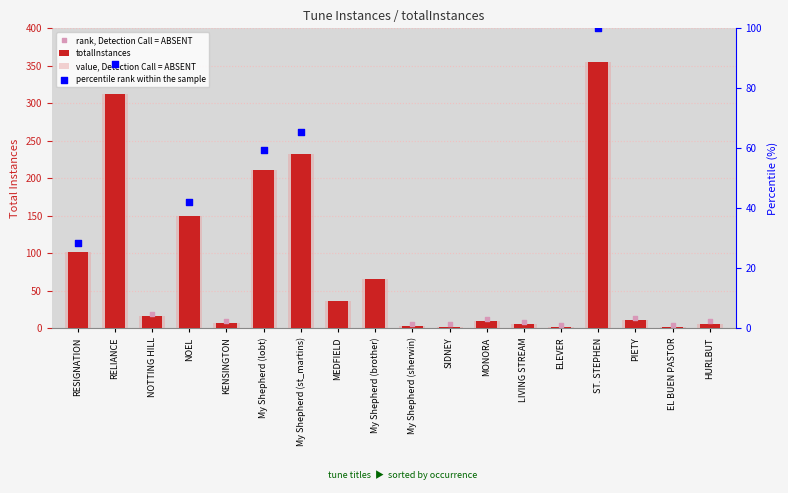

What is the ratio of the value at My Shepherd (brother) to the value at LIVING STREAM?

13.0